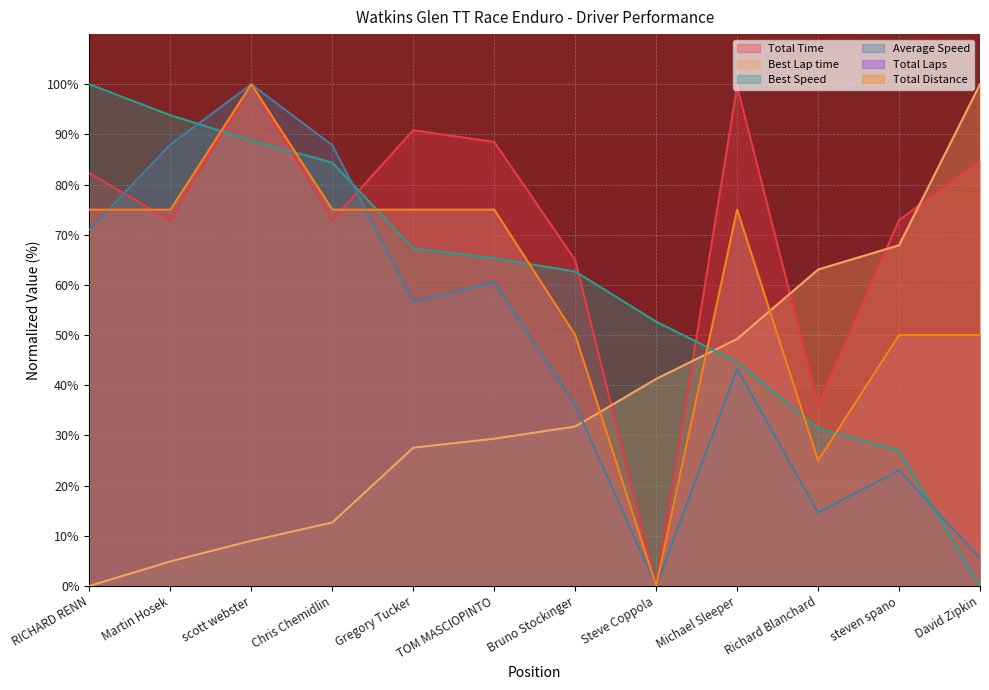

Reading left to right, what are all the values shown in this chart?

Total Time: RICHARD RENN=82.2	Martin Hosek=72.9	scott webster=100.0	Chris Chemidlin=73.0	Gregory Tucker=90.9	TOM MASCIOPINTO=88.5	Bruno Stockinger=65.0	Steve Coppola=0.0	Michael Sleeper=99.6	Richard Blanchard=36.1	steven spano=72.9	David Zipkin=84.7
Best Lap time: RICHARD RENN=0.0	Martin Hosek=4.9	scott webster=9.0	Chris Chemidlin=12.6	Gregory Tucker=27.6	TOM MASCIOPINTO=29.3	Bruno Stockinger=31.8	Steve Coppola=41.3	Michael Sleeper=49.2	Richard Blanchard=63.1	steven spano=67.9	David Zipkin=100.0
Best Speed: RICHARD RENN=100.0	Martin Hosek=93.8	scott webster=88.8	Chris Chemidlin=84.4	Gregory Tucker=67.3	TOM MASCIOPINTO=65.3	Bruno Stockinger=62.7	Steve Coppola=52.7	Michael Sleeper=44.6	Richard Blanchard=31.4	steven spano=27.0	David Zipkin=0.0
Average Speed: RICHARD RENN=71.0	Martin Hosek=88.0	scott webster=100.0	Chris Chemidlin=87.8	Gregory Tucker=56.7	TOM MASCIOPINTO=60.6	Bruno Stockinger=36.1	Steve Coppola=0.0	Michael Sleeper=43.2	Richard Blanchard=14.6	steven spano=23.0	David Zipkin=5.5
Total Laps: RICHARD RENN=75.0	Martin Hosek=75.0	scott webster=100.0	Chris Chemidlin=75.0	Gregory Tucker=75.0	TOM MASCIOPINTO=75.0	Bruno Stockinger=50.0	Steve Coppola=0.0	Michael Sleeper=75.0	Richard Blanchard=25.0	steven spano=50.0	David Zipkin=50.0
Total Distance: RICHARD RENN=75.0	Martin Hosek=75.0	scott webster=100.0	Chris Chemidlin=75.0	Gregory Tucker=75.0	TOM MASCIOPINTO=75.0	Bruno Stockinger=50.0	Steve Coppola=0.0	Michael Sleeper=75.0	Richard Blanchard=25.0	steven spano=50.0	David Zipkin=50.0